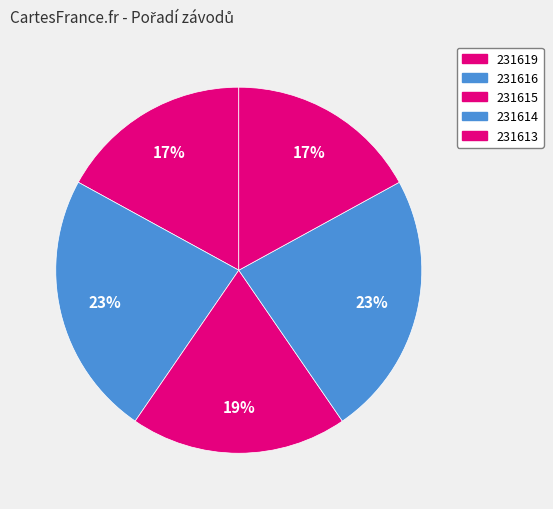

What is the smallest slice in the pie chart?

231619